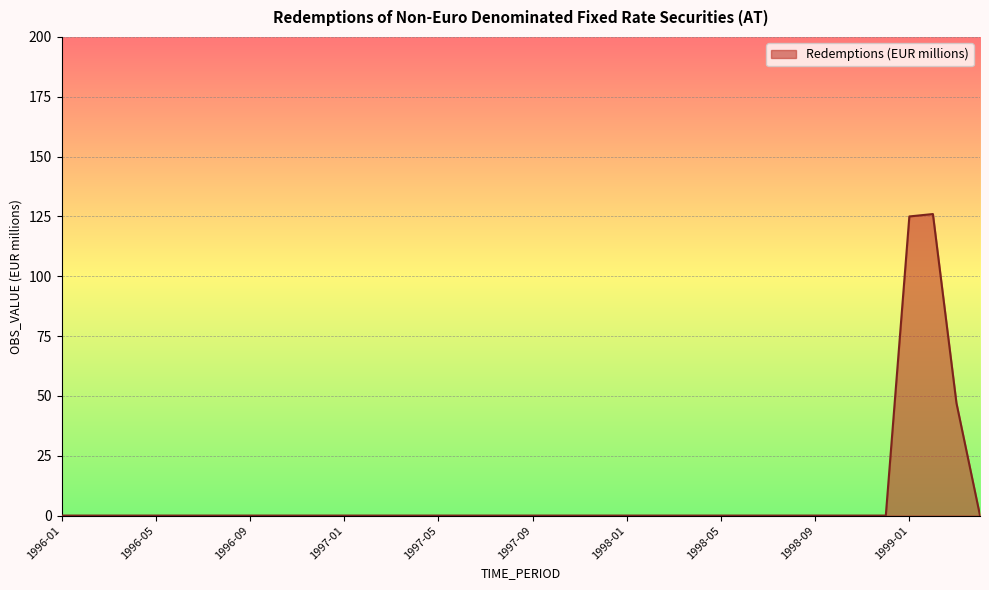

What is the greatest value displayed?

126